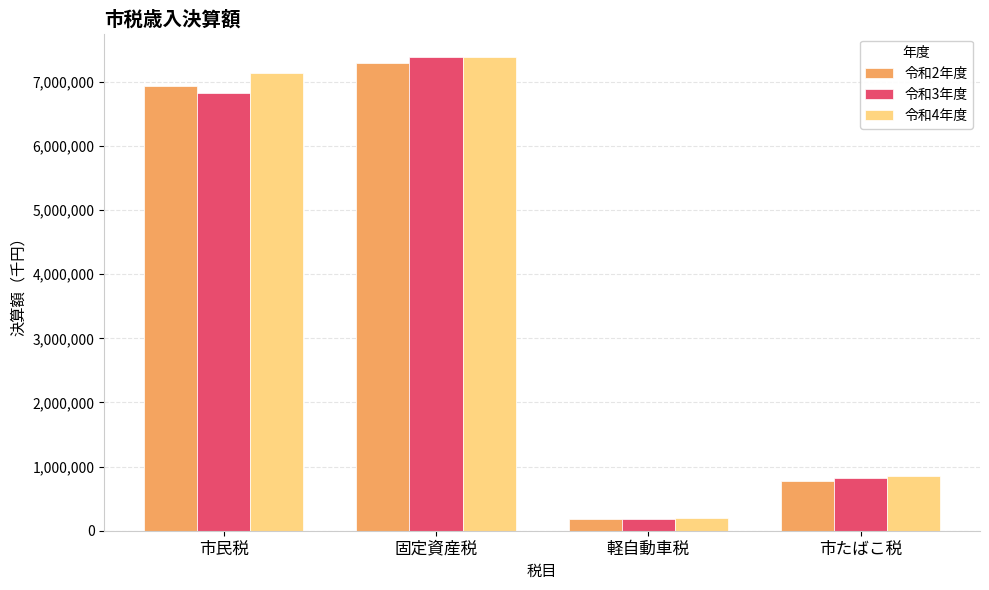

Reading right to left, list all the values displayed in this chart.

令和2年度: 市たばこ税=782240	軽自動車税=180246	固定資産税=7296958	市民税=6938465
令和3年度: 市たばこ税=825728	軽自動車税=184250	固定資産税=7379576	市民税=6825690
令和4年度: 市たばこ税=860884	軽自動車税=191828	固定資産税=7379922	市民税=7136221